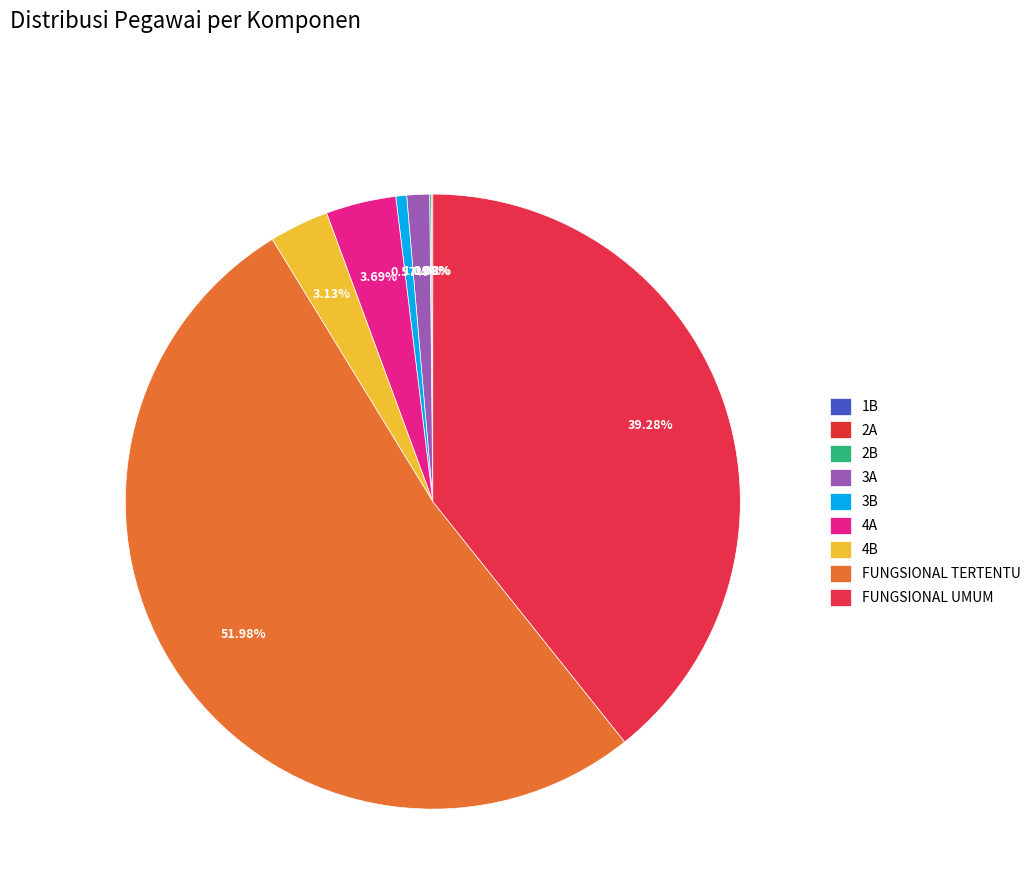

To the nearest percent, what is the difference between the 4A and FUNGSIONAL UMUM slice percentages?

36%